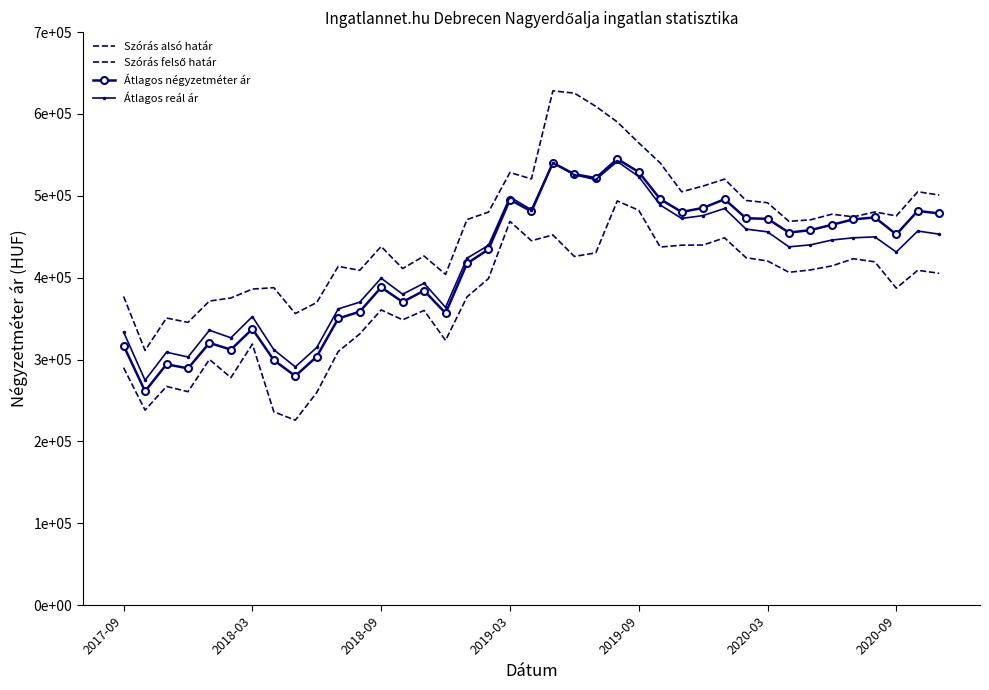

What is the value of the Átlagos négyzetméter ár point at the 27th from the left?

480240